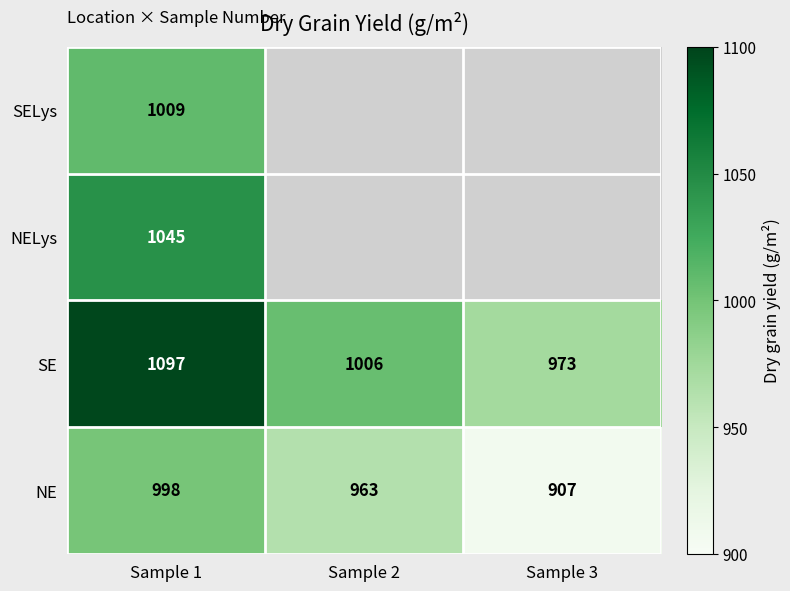

Where does the NE series first go above 963?

Sample 1